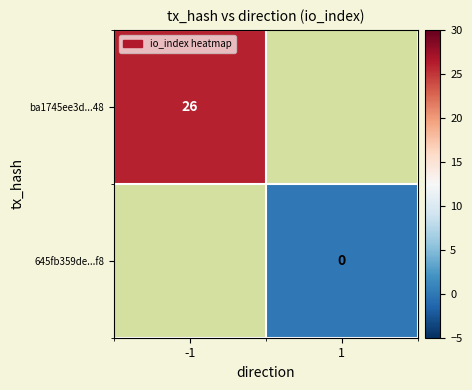

Is it true that ba1745ee3d...48 equals 26 at -1?

True